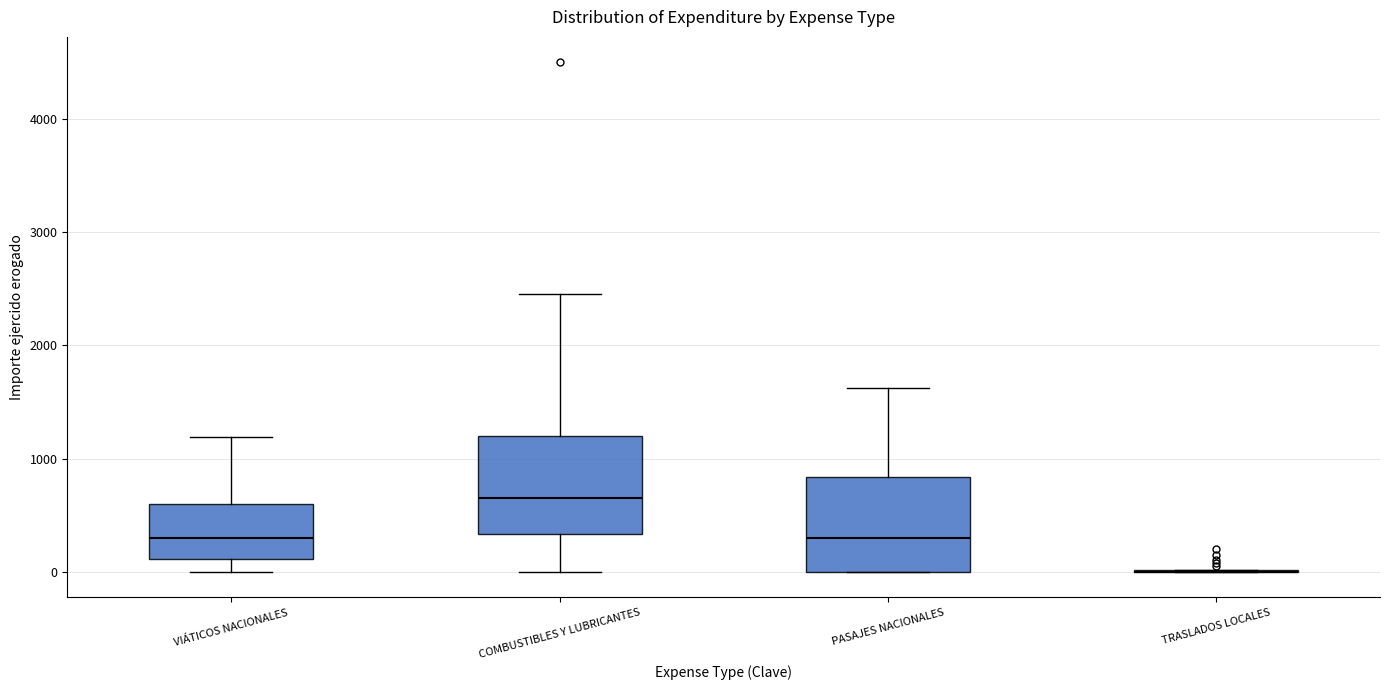

Reading left to right, transcribe this box plot: for each box, give where its median line is, the range the box spans, and where its two whiskers end, as read against the y-axis. The values are not printed on the chart, so give them approximately, as read against the axis.

VIÁTICOS NACIONALES: median 300, box 100 to 600, whiskers 0 to 1200
COMBUSTIBLES Y LUBRICANTES: median 700, box 300 to 1200, whiskers 0 to 2500
PASAJES NACIONALES: median 300, box 0 to 800, whiskers 0 to 1600
TRASLADOS LOCALES: box collapsed to a line at 0, whiskers 0 to 0